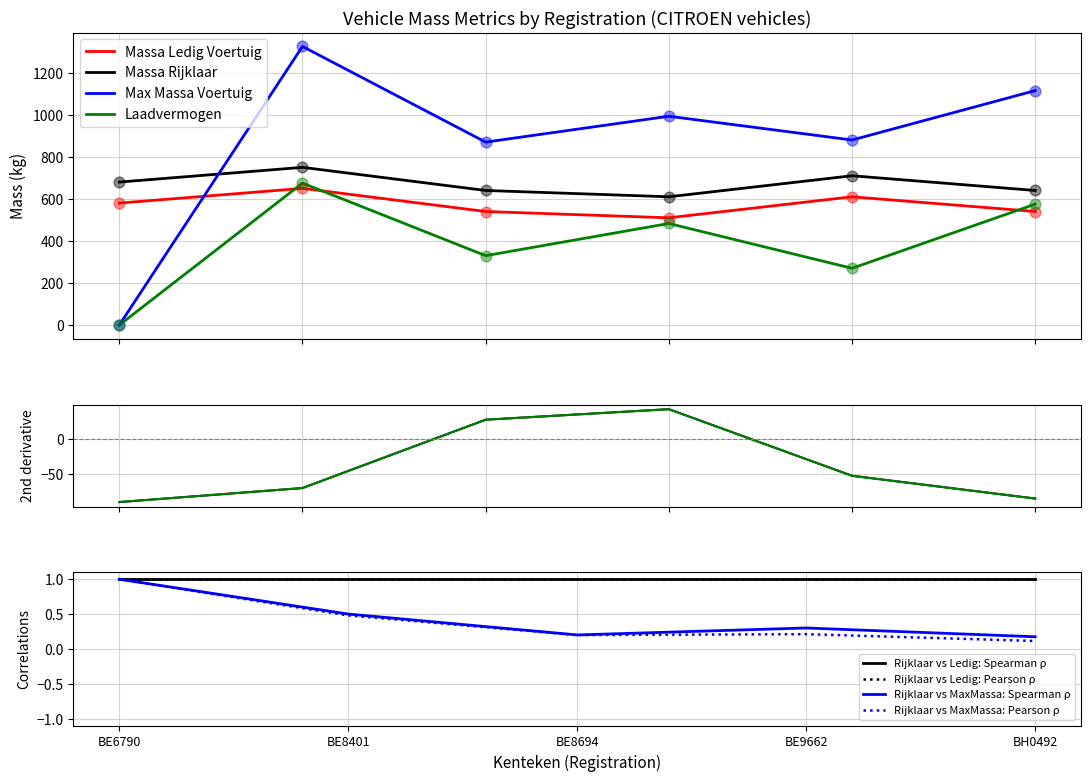

Which series has the largest total across all categories?

toegestane_maximum_massa_voertuig